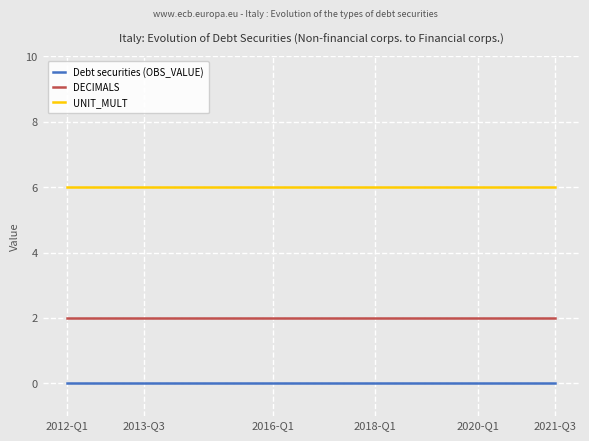

Which series has the largest total across all categories?

UNIT_MULT